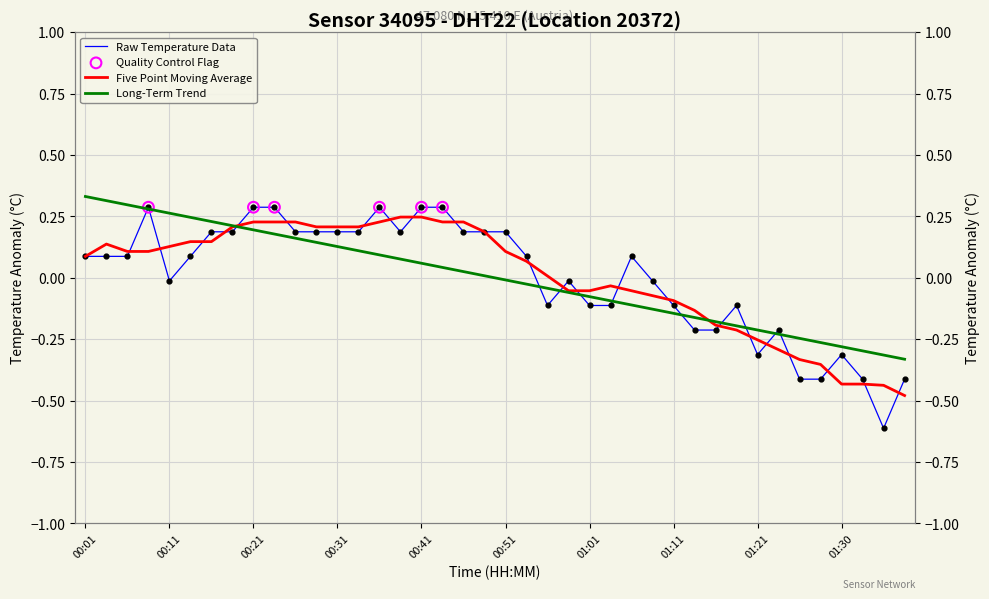

What is the change in value from 01:23 to 01:35?

-0.4